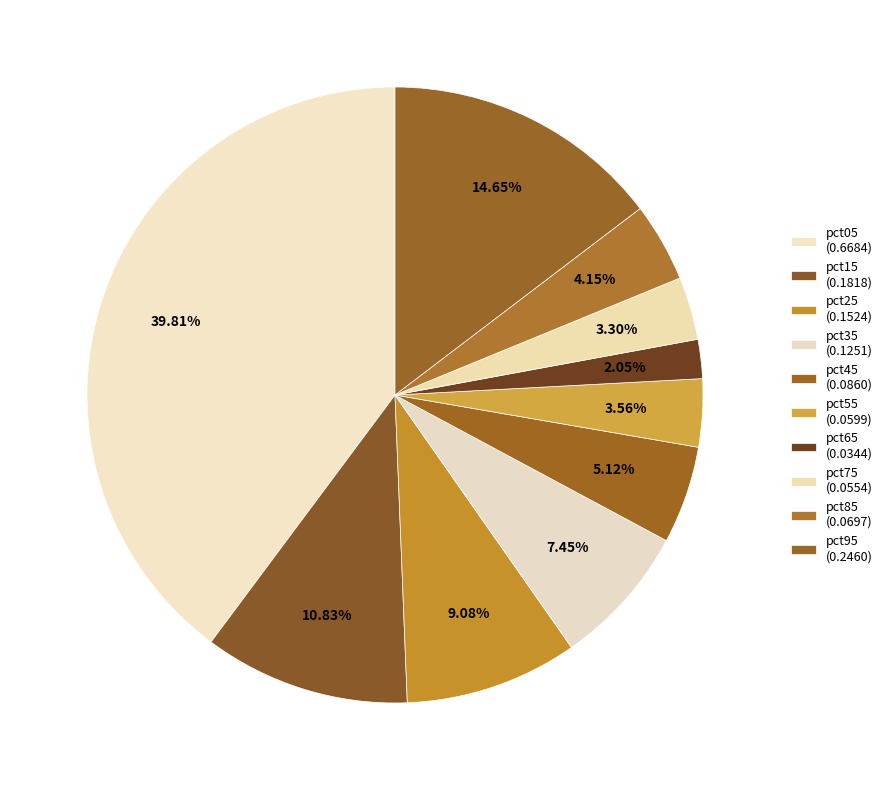

Is it true that pct55 is 4% of the pie?

True